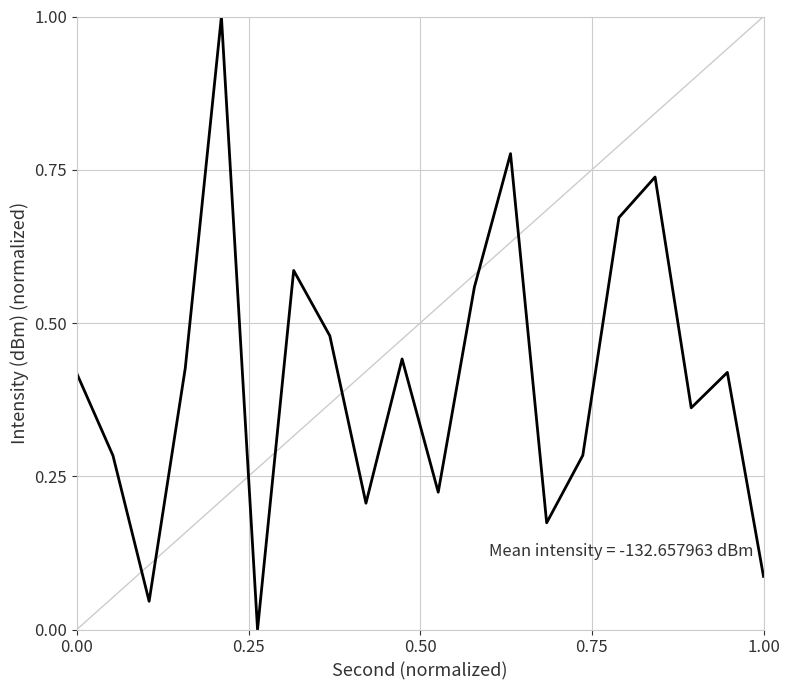

What is the difference between the maximum and minimum values?

1.0